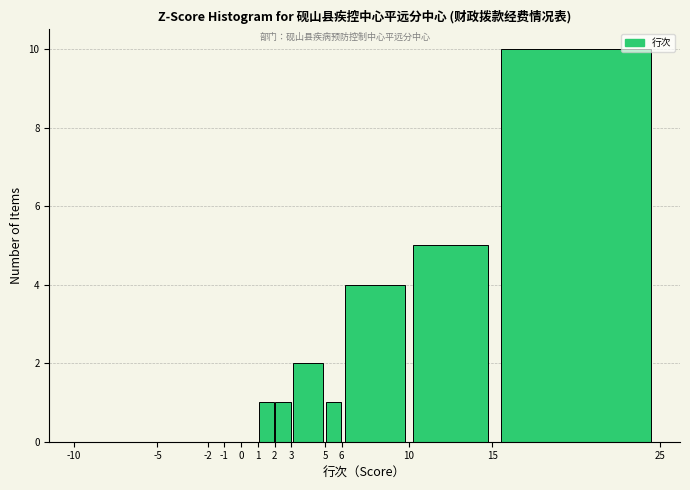

What is the height of the bar covering 6 to 10 on the x-axis? The values are not printed on the chart, so give them approximately, as read against the axis.

4